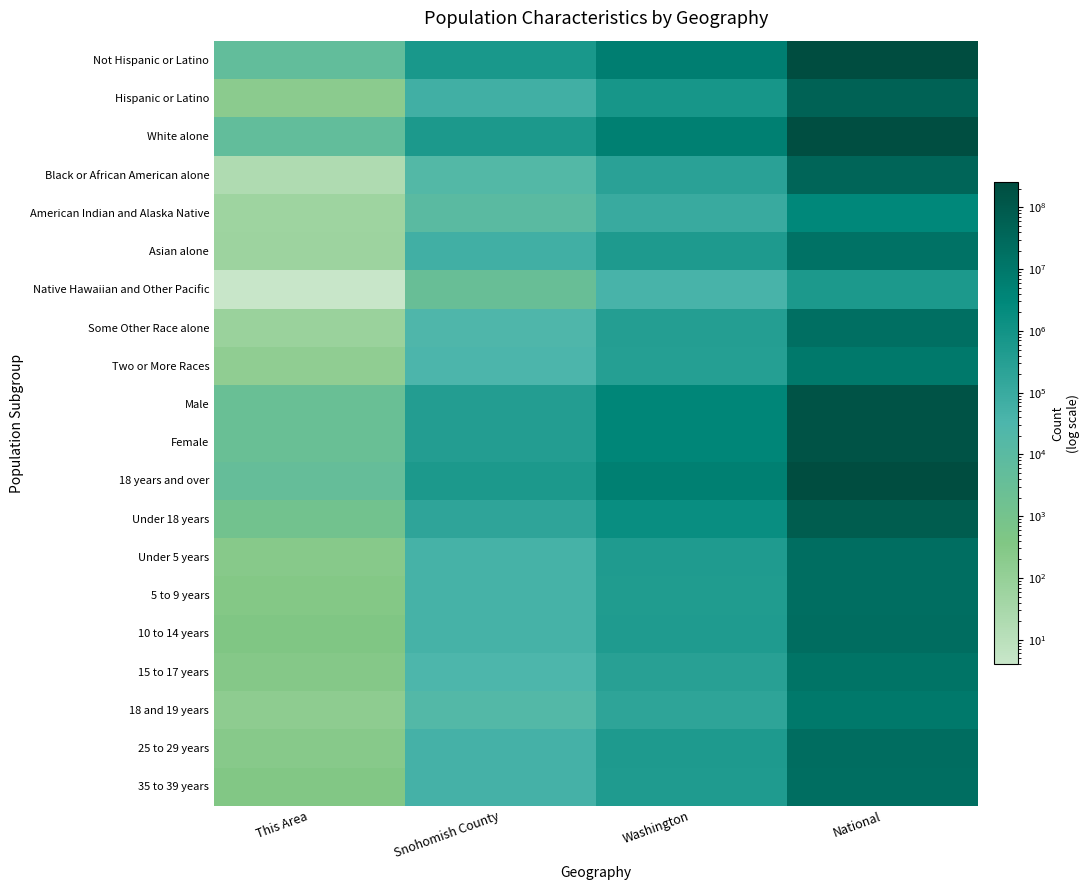

Reading right to left, transcribe all the data shown in this chart.

Not Hispanic or Latino: National=258267944	Washington=5968750	Snohomish County=649086	This Area=5135
Hispanic or Latino: National=50477594	Washington=755790	Snohomish County=64249	This Area=185
White alone: National=223553265	Washington=5196362	Snohomish County=559011	This Area=4966
Black or African American alone: National=38929319	Washington=240042	Snohomish County=18168	This Area=19
American Indian and Alaska Native: National=2932248	Washington=103869	Snohomish County=9793	This Area=56
Asian alone: National=14674252	Washington=481067	Snohomish County=63385	This Area=61
Native Hawaiian and Other Pacific: National=540013	Washington=40475	Snohomish County=3135	This Area=4
Some Other Race alone: National=19107368	Washington=349799	Snohomish County=27121	This Area=72
Two or More Races: National=9009073	Washington=312926	Snohomish County=32722	This Area=142
Male: National=151781326	Washington=3349707	Snohomish County=356958	This Area=2745
Female: National=156964212	Washington=3374833	Snohomish County=356377	This Area=2575
18 years and over: National=234564071	Washington=5143186	Snohomish County=539168	This Area=4135
Under 18 years: National=74181467	Washington=1581354	Snohomish County=174167	This Area=1185
Under 5 years: National=20201362	Washington=439657	Snohomish County=47378	This Area=238
5 to 9 years: National=20348657	Washington=429877	Snohomish County=47064	This Area=307
10 to 14 years: National=20677194	Washington=438233	Snohomish County=48705	This Area=367
15 to 17 years: National=12954254	Washington=273587	Snohomish County=31020	This Area=273
18 and 19 years: National=9086089	Washington=188541	Snohomish County=18541	This Area=155
25 to 29 years: National=21101849	Washington=480398	Snohomish County=49844	This Area=236
35 to 39 years: National=20179642	Washington=448607	Snohomish County=50660	This Area=321